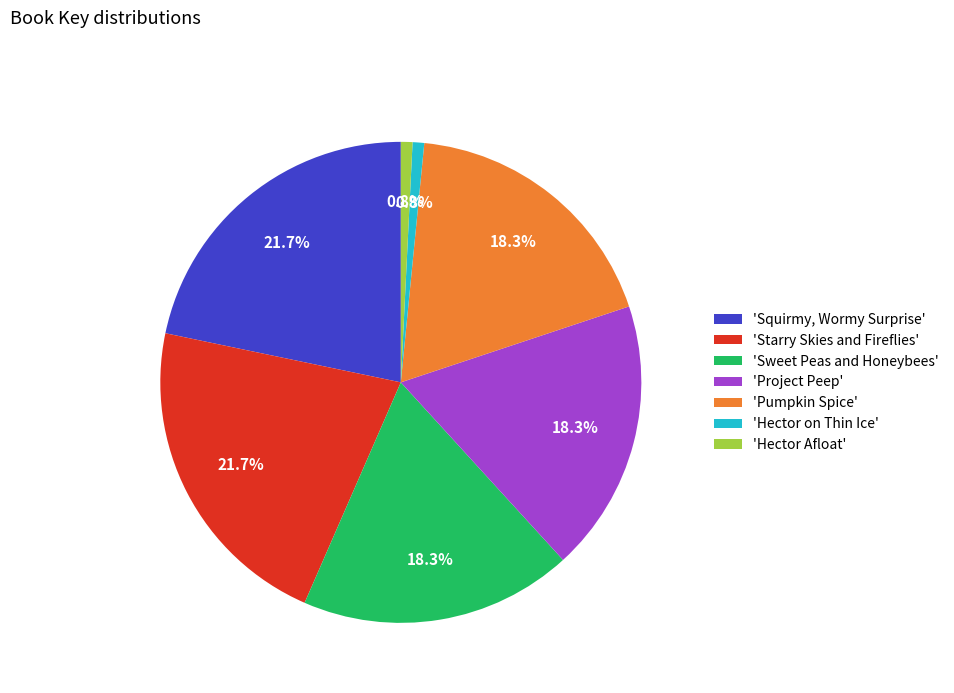

What portion of the pie excludes 'Sweet Peas and Honeybees'?

81.7%